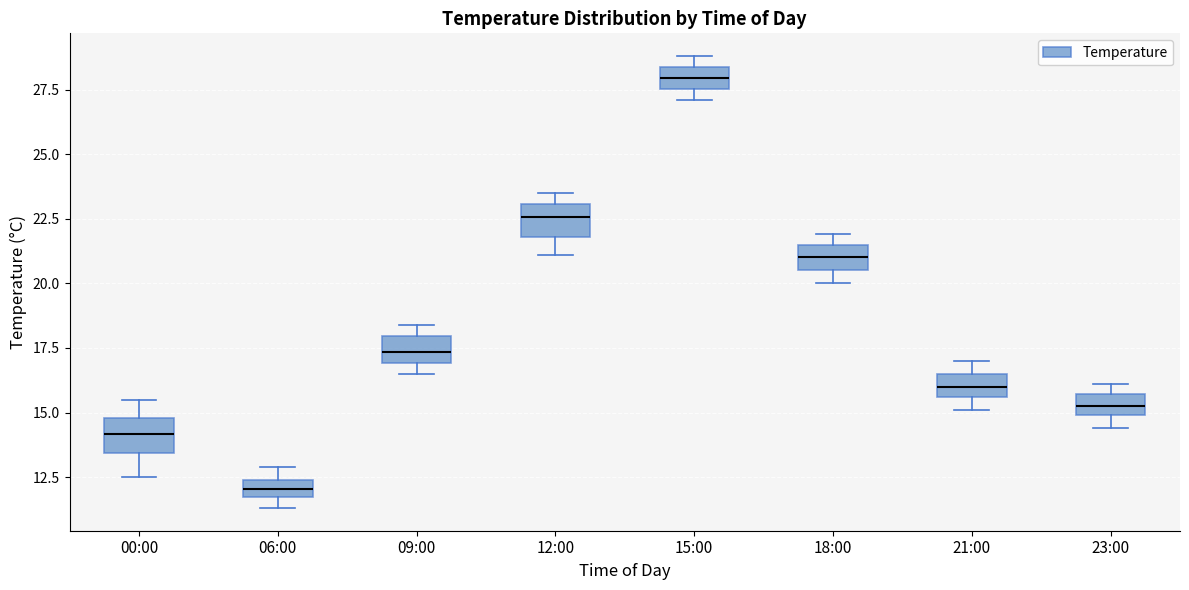

Which box has the highest median line?

15:00